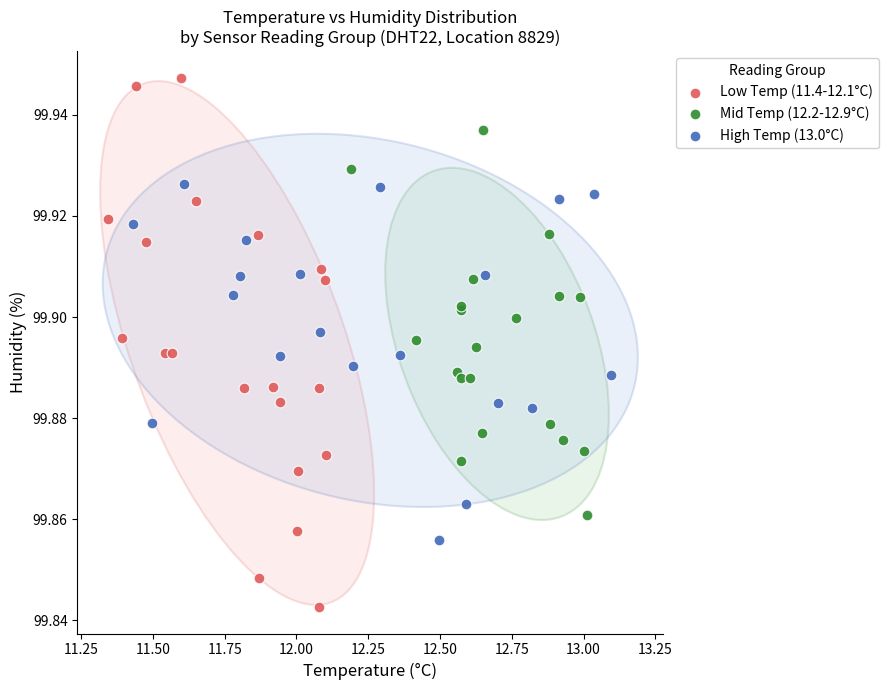

Which series reaches the minimum Y coordinate?

Low Temp (11.4-12.1°C)